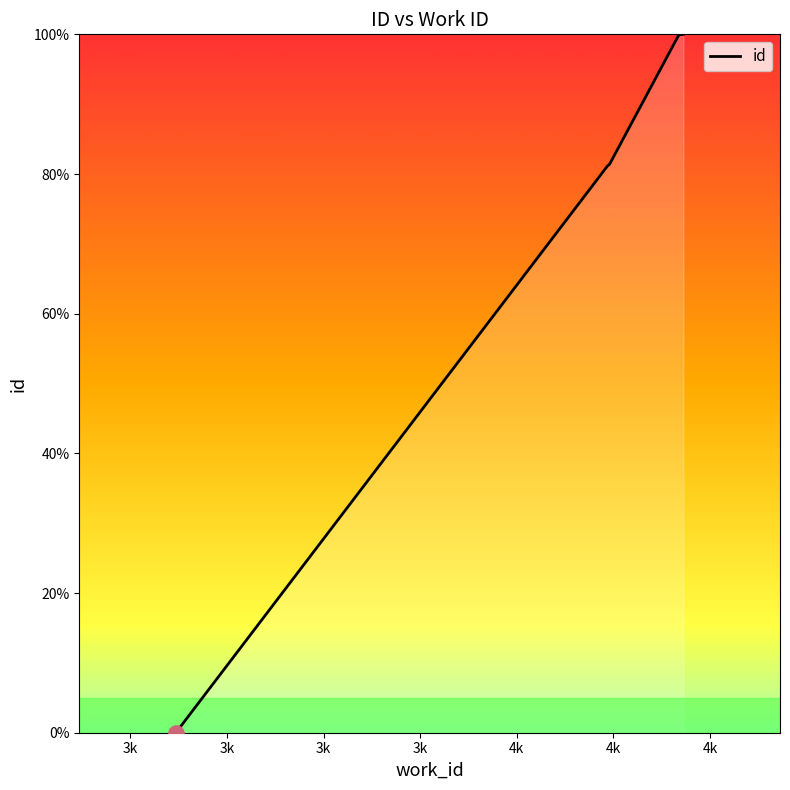

What is the change in value from 3k to 4k?

+18.6